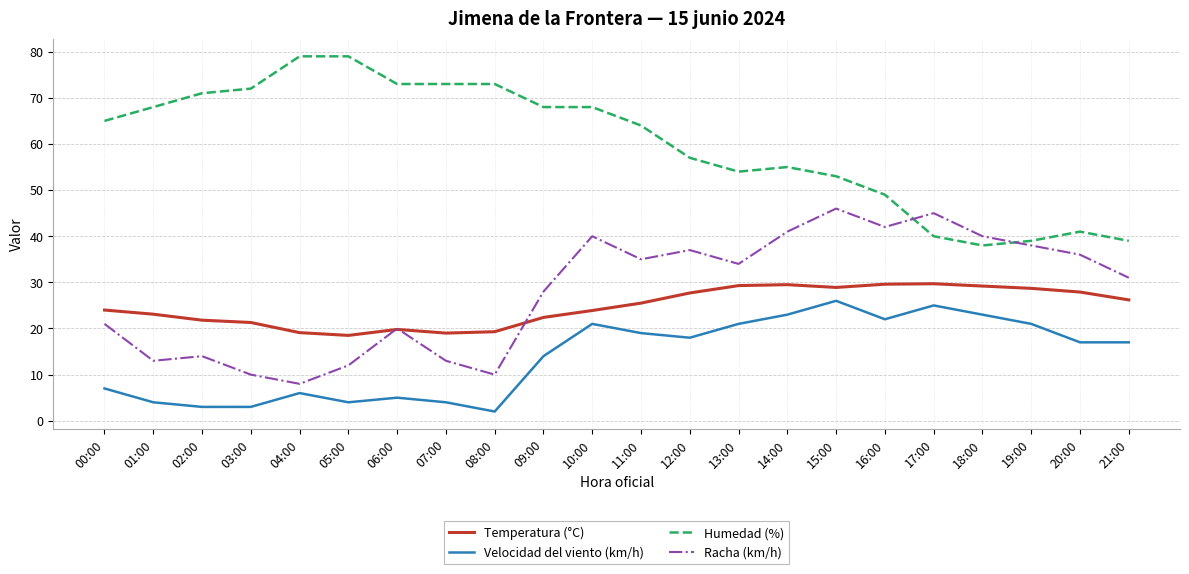

The Velocidad del viento (km/h) series shows 4.0 at 05:00. True or false?

True